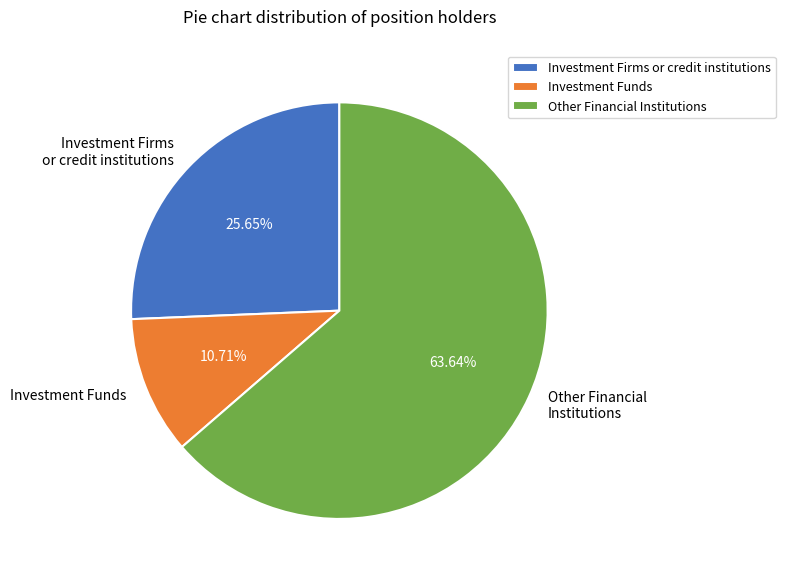

Which slice is the smallest?

Investment Funds